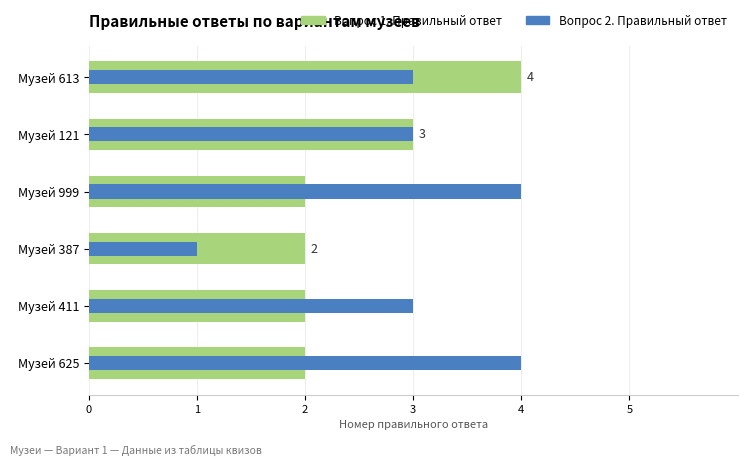

Reading left to right, list all the values displayed in this chart.

Вопрос 1. Правильный ответ: 4	3	2	2	2	2
Вопрос 2. Правильный ответ: 3	3	4	1	3	4